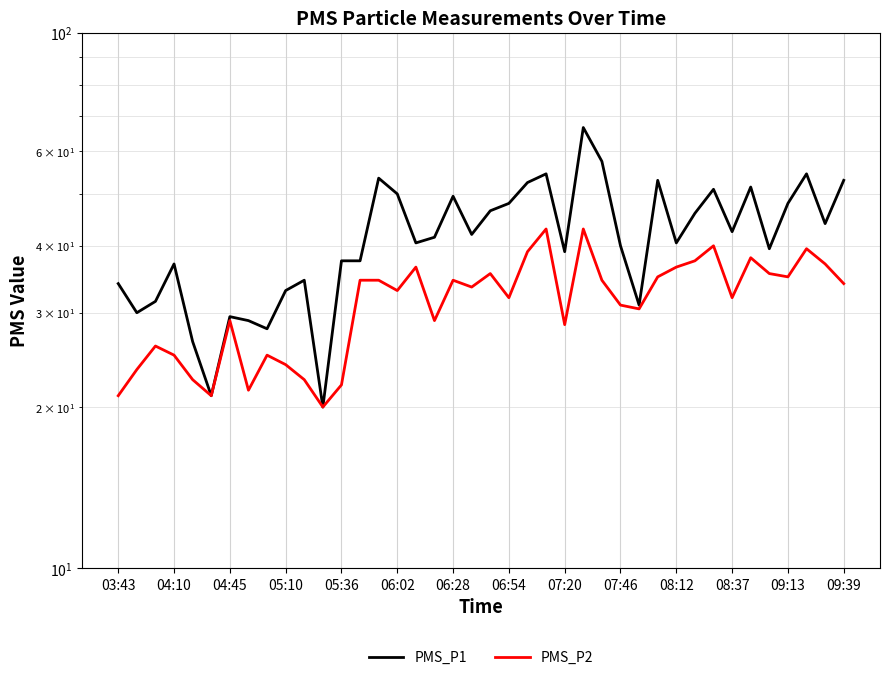

What is the minimum value shown in the chart?

20.0